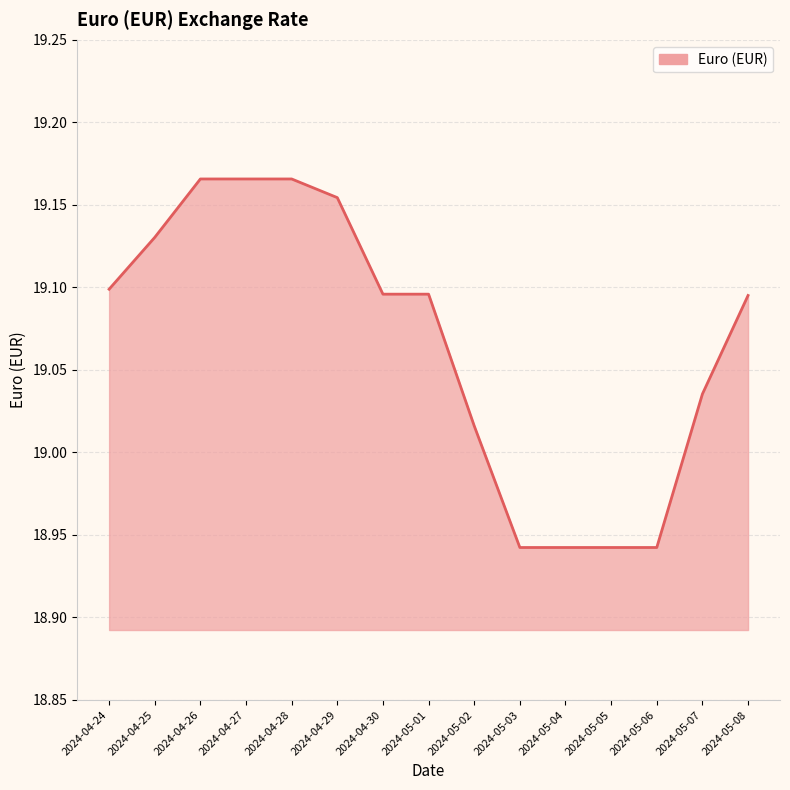

What position from the left is 2024-04-24?

1